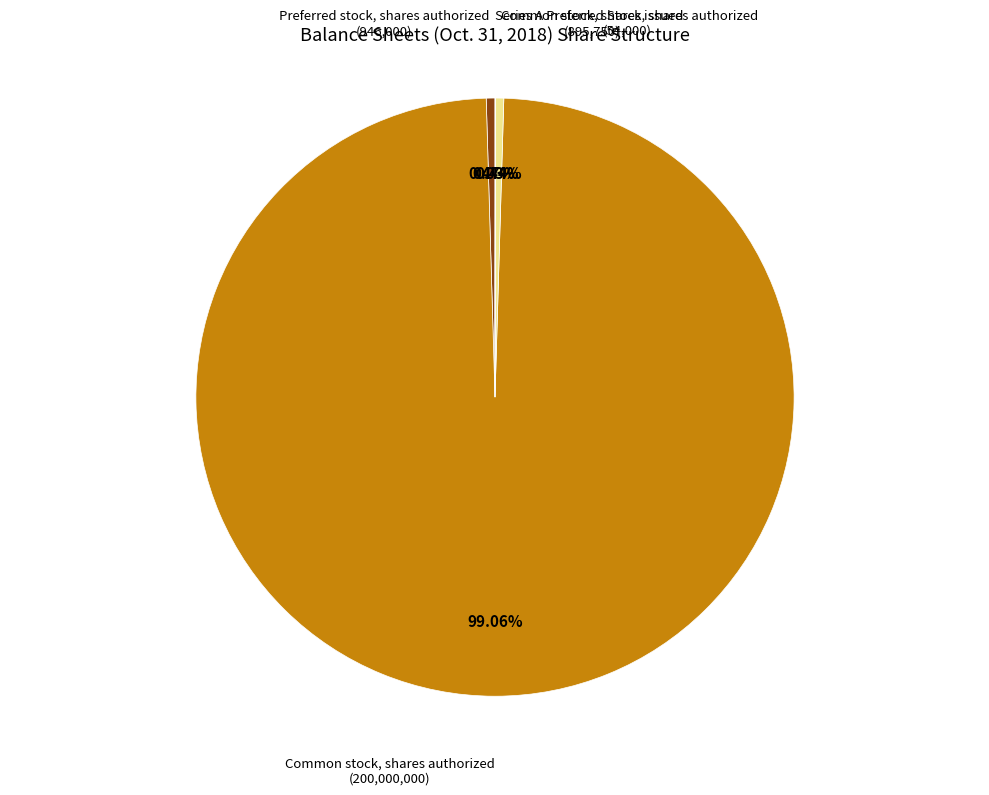

Is there a majority slice in this chart?

Yes